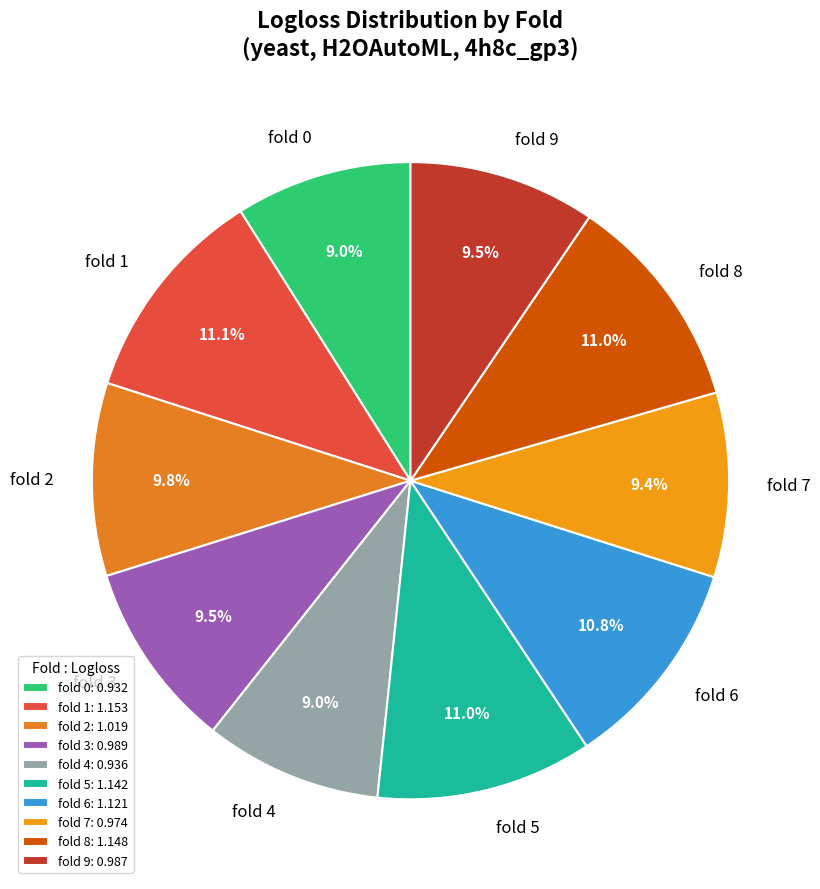

To the nearest percent, what is the difference between the largest and smallest slice percentages?

2%